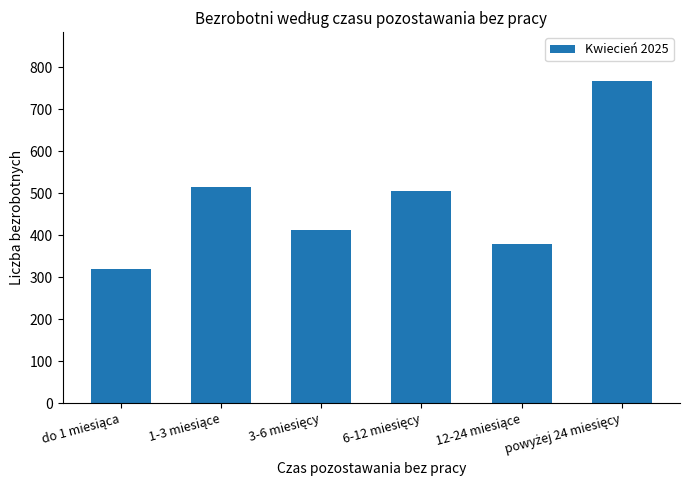

What is the difference between the maximum and second lowest values?

388